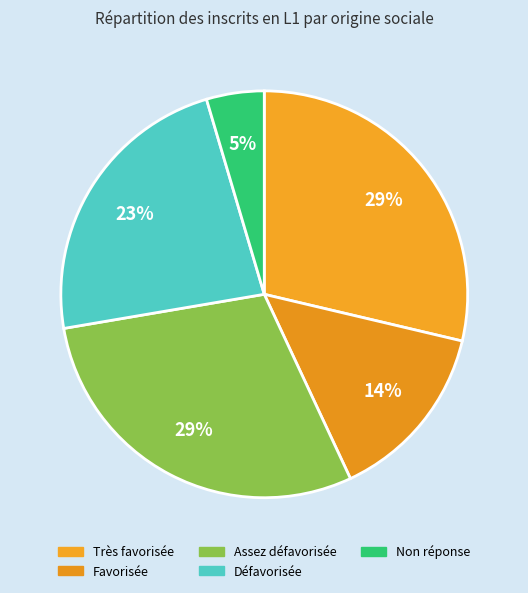

Is it true that Assez défavorisée is 43% of the pie?

False